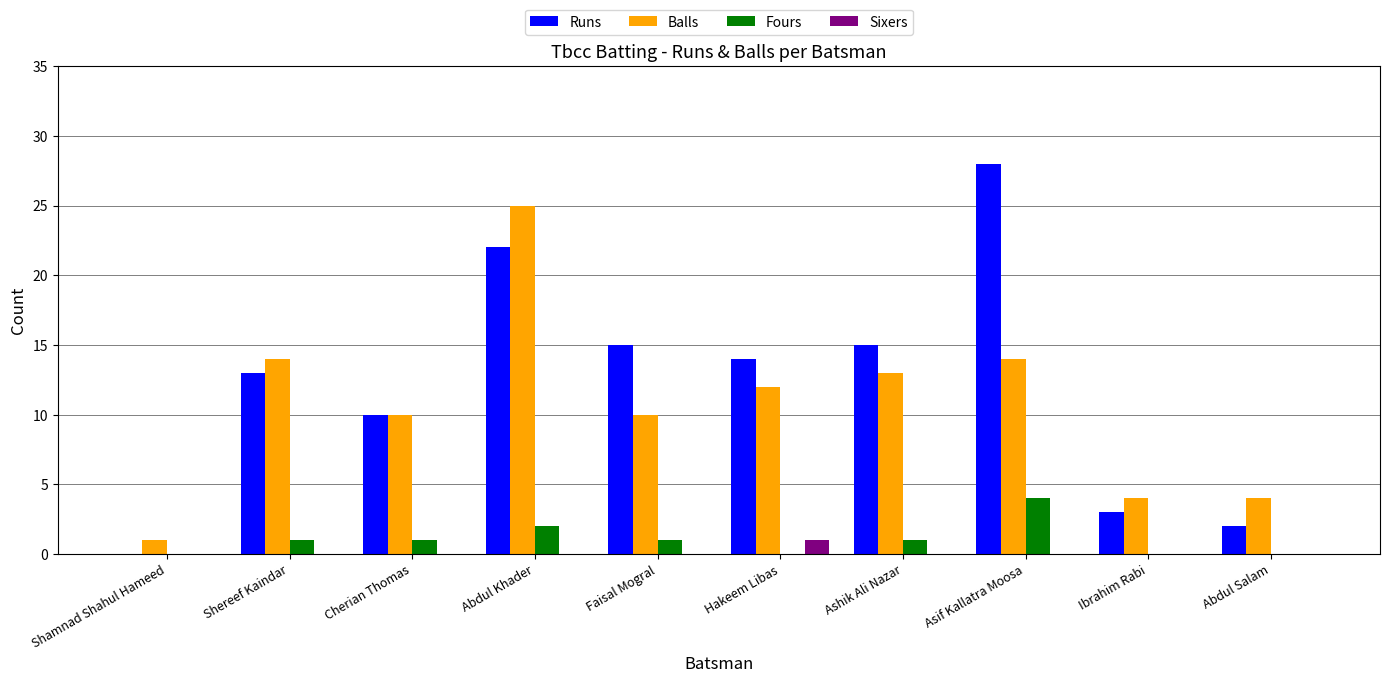

What is the highest value of the Runs series?

28